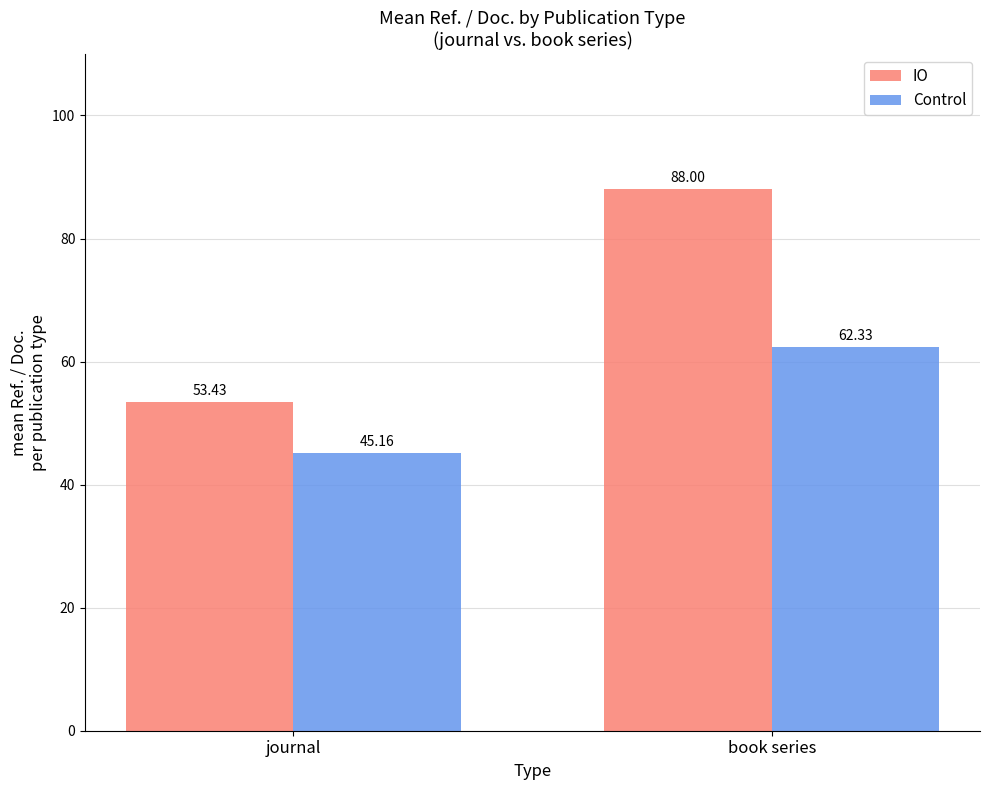

At which category is the sum across all series the highest?

book series